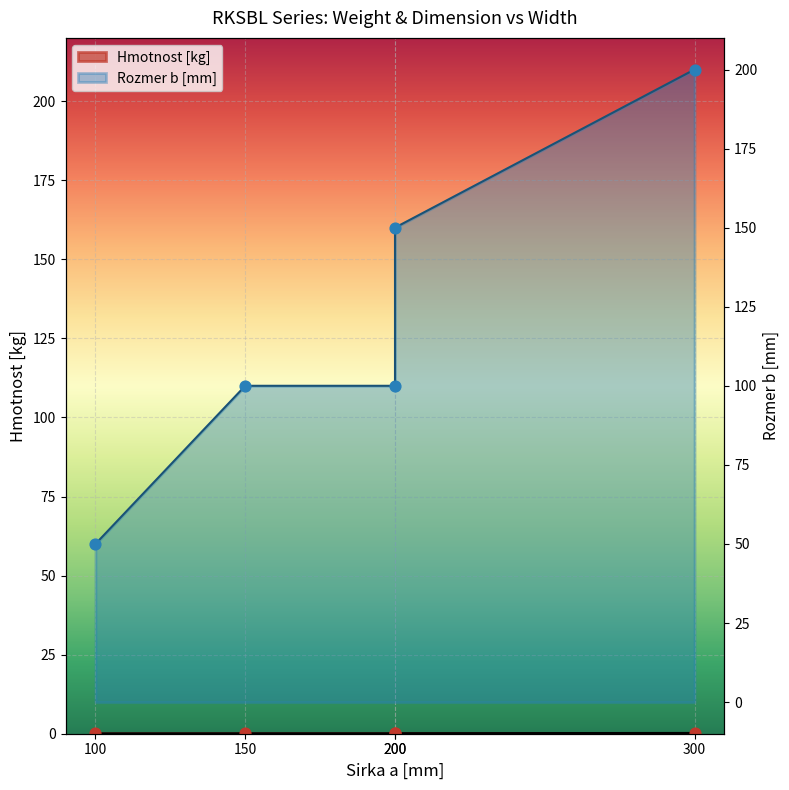

Which series contains the highest Y value?

Rozmer b [mm]